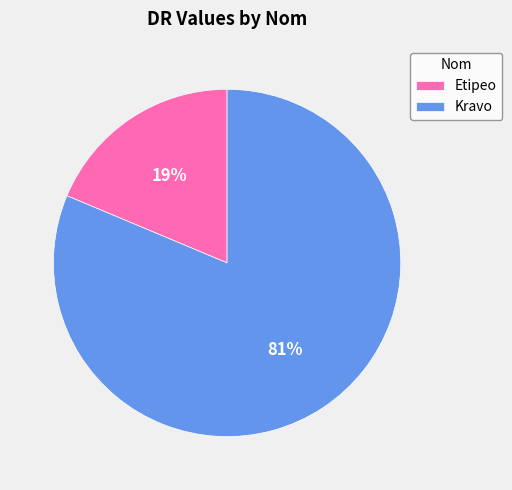

To the nearest percent, what percentage of the pie is Etipeo?

19%